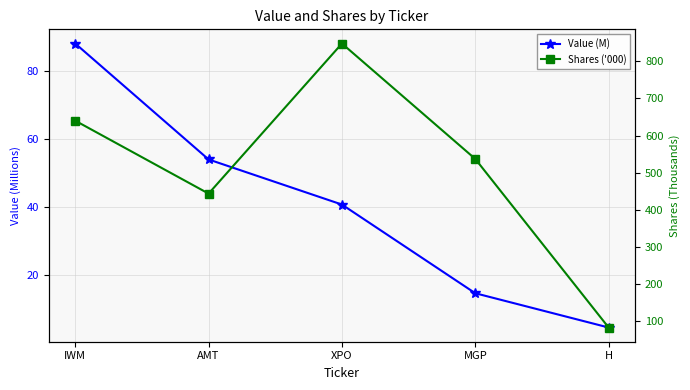

Which category has the lowest value across all series?

H